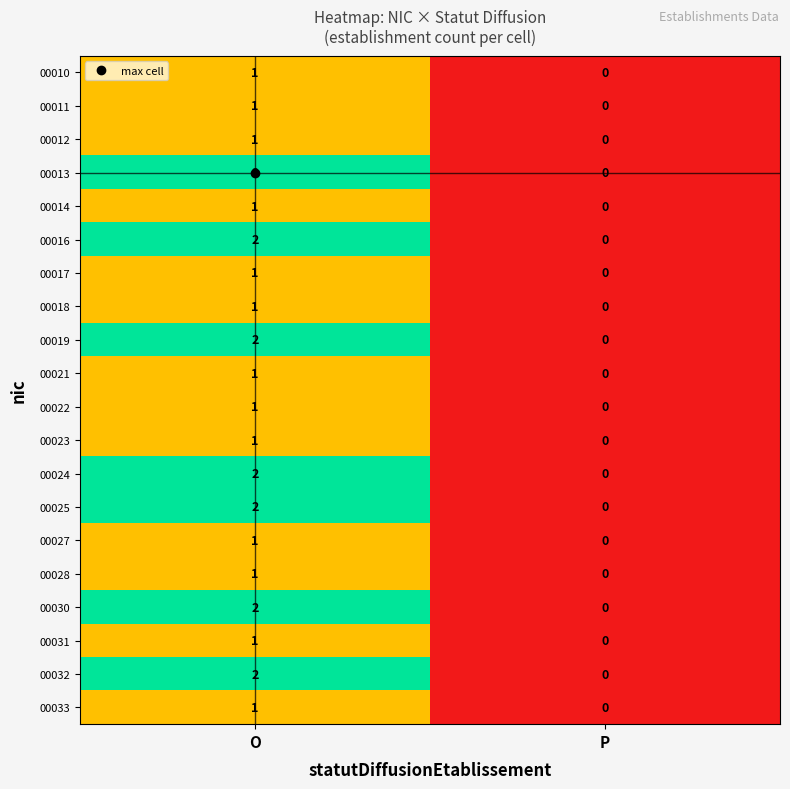

List the labels in order of 00030 value, largest first.

O, P